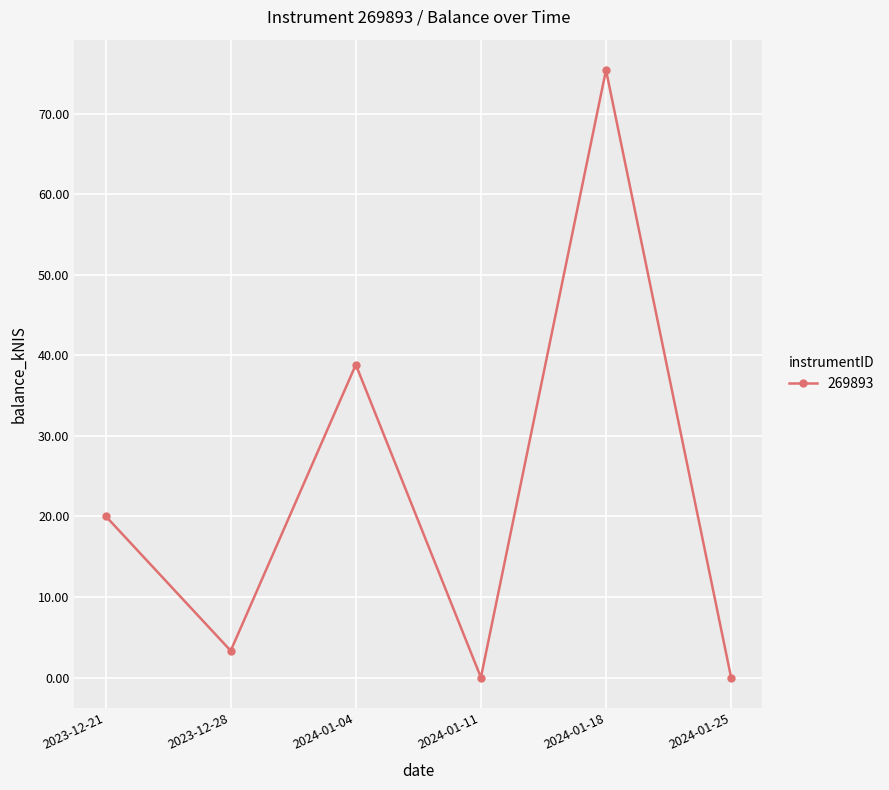

Count the number of categories in the chart.

6